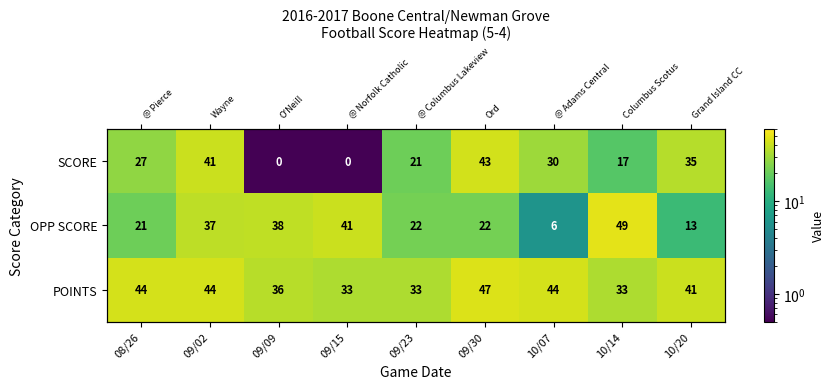

What is the sum of the SCORE values at 10/14 and 08/26?

44.0